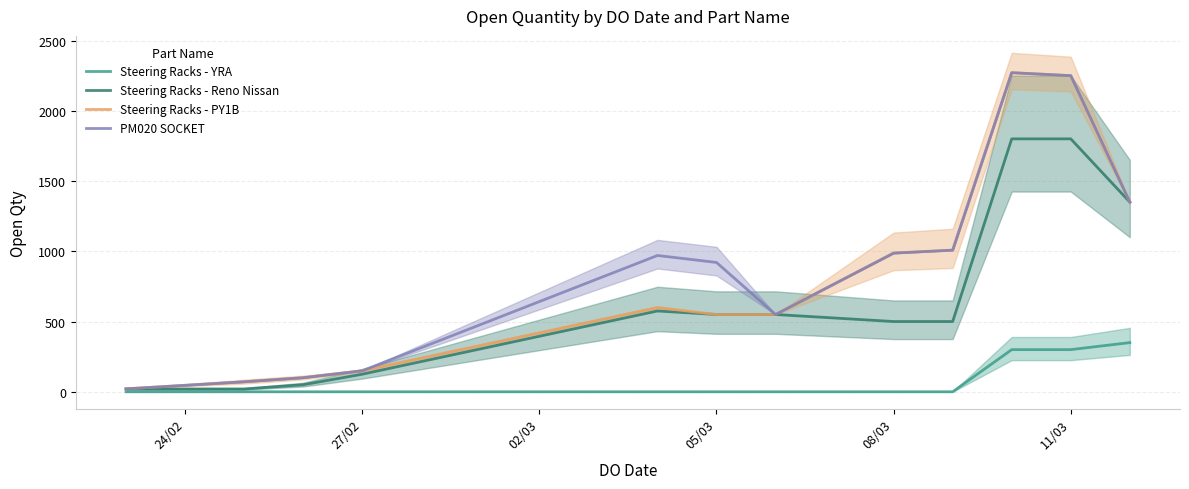

Which series has the largest total across all categories?

PM020 SOCKET